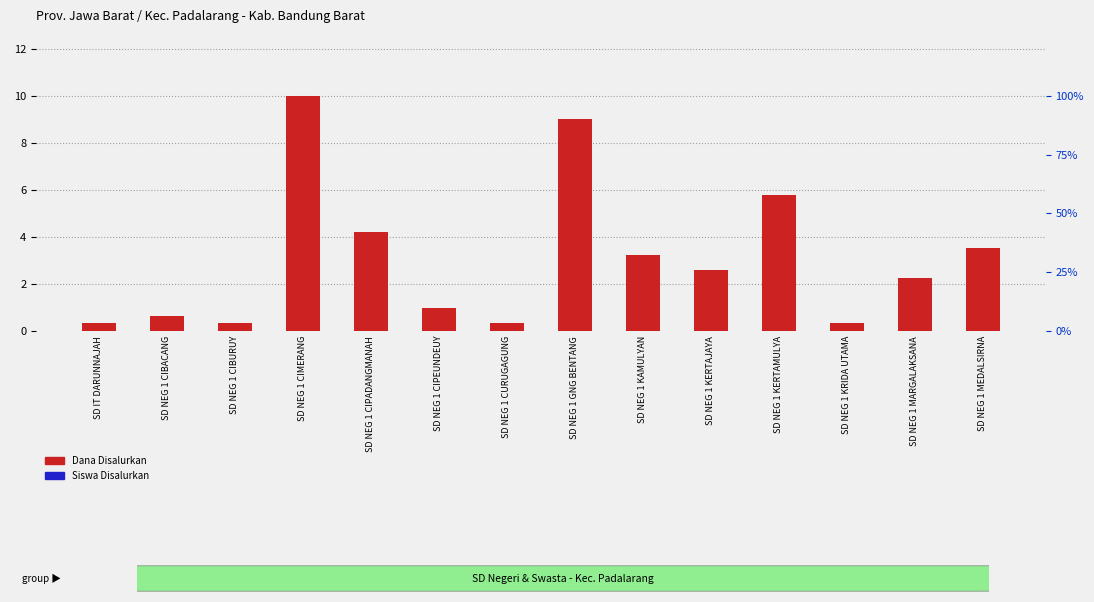

Which category has the lowest value across all series?

SD IT DARUNNAJAH